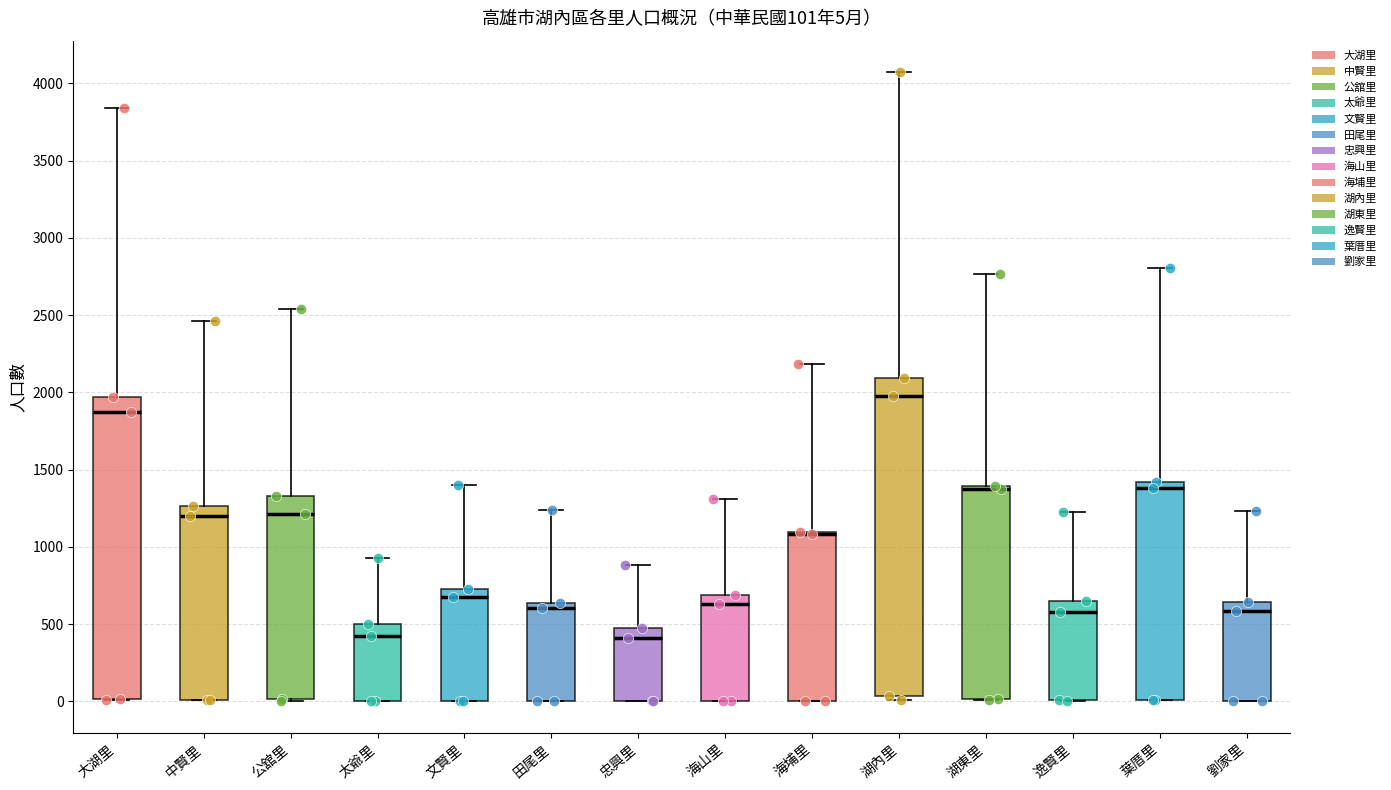

Which box is the tallest, from its lower edge to its upper edge?

湖內里